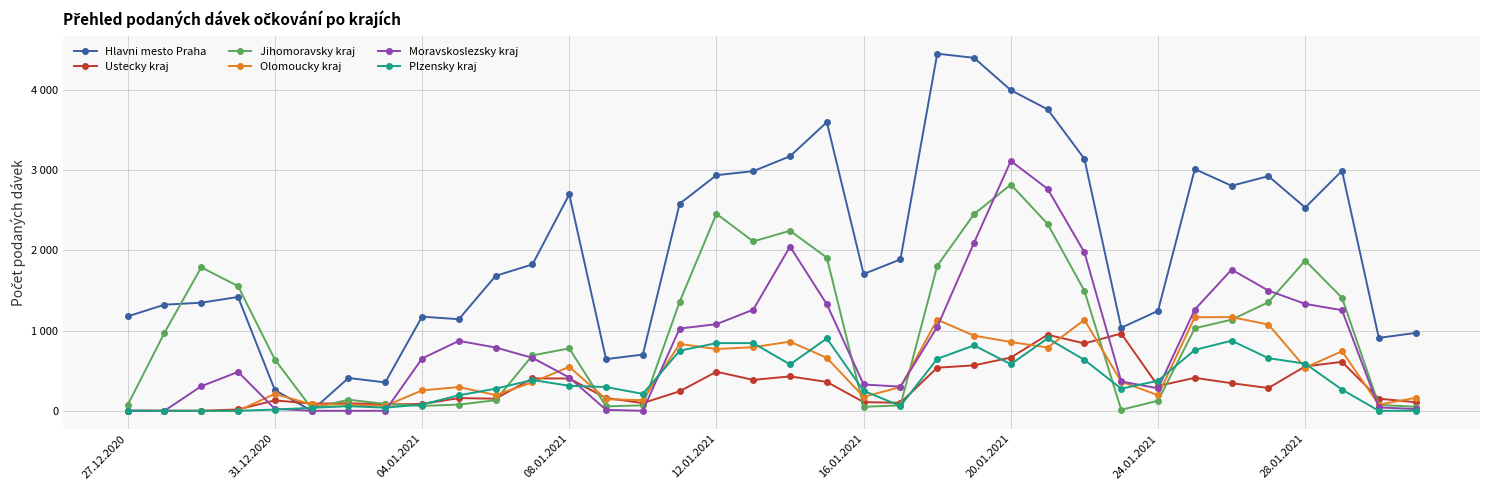

At which label does Jihomoravsky kraj reach its peak?

20.01.2021